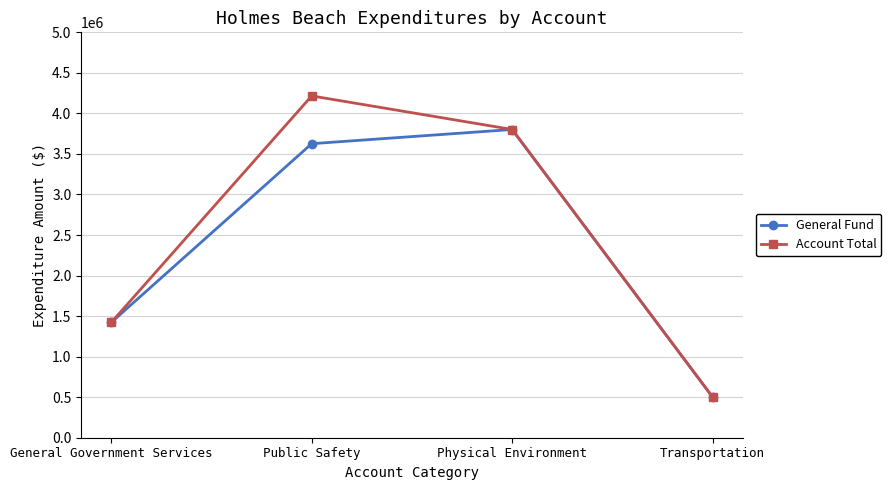

Is the value of Account Total at Public Safety greater than the value of General Fund at Public Safety?

Yes